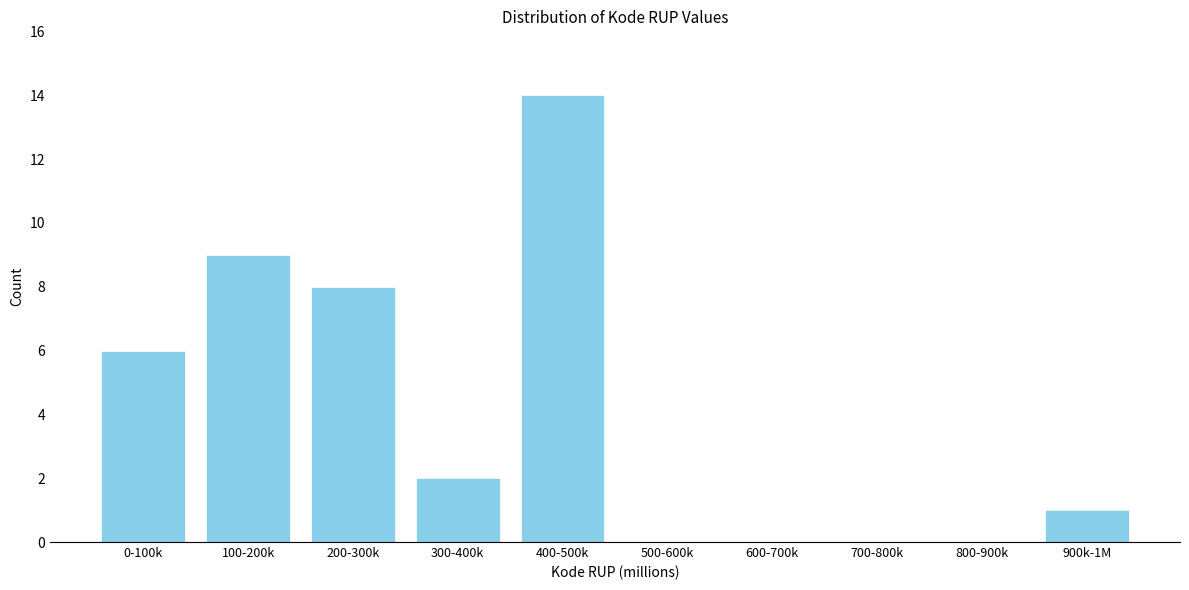

Reading right to left, list all the values displayed in this chart.

900k-1M=1	800-900k=0	700-800k=0	600-700k=0	500-600k=0	400-500k=14	300-400k=2	200-300k=8	100-200k=9	0-100k=6